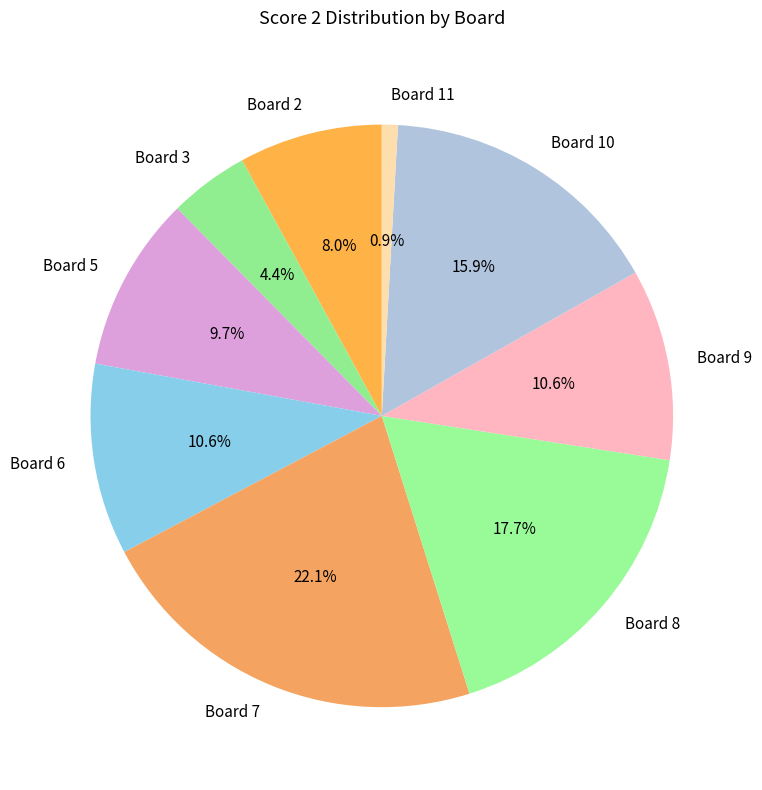

True or false: Board 9 accounts for 1% of the total.

False